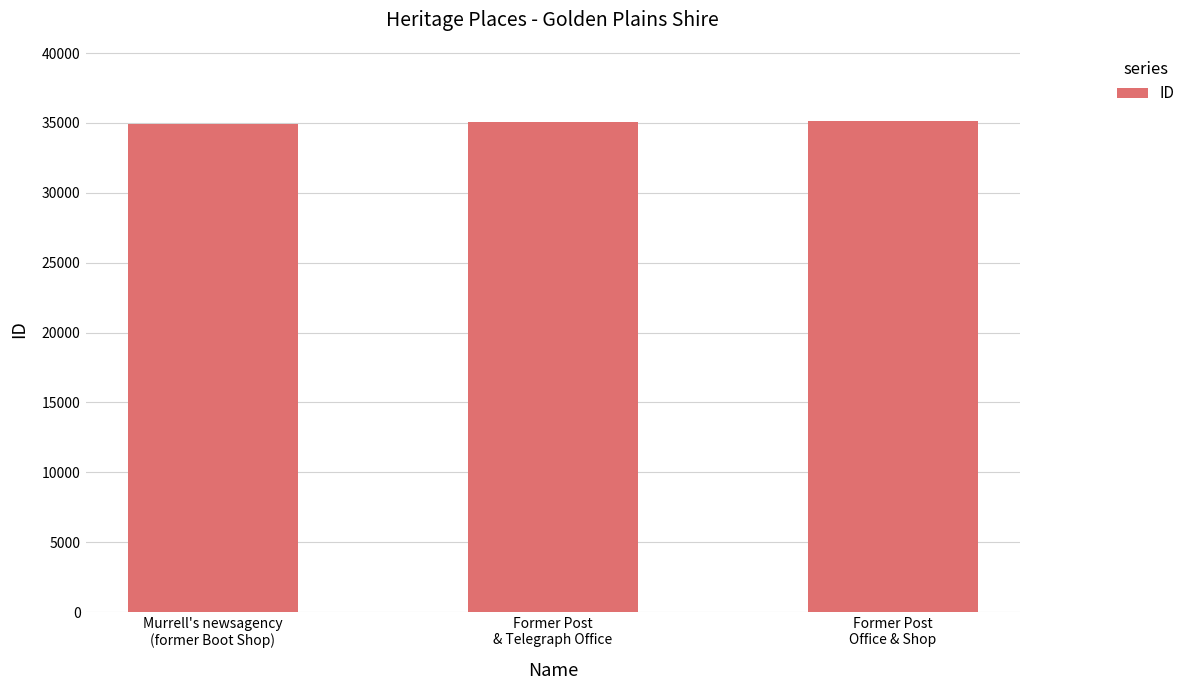

How many values are below 35047?

1